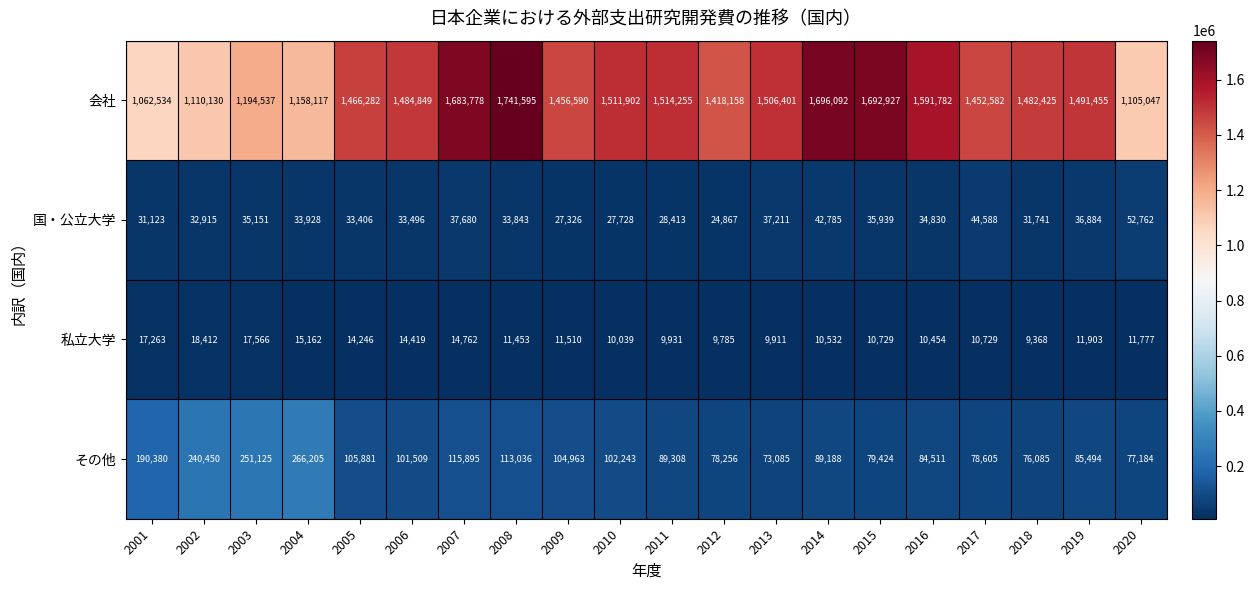

Where does the 国・公立大学 series first go above 33928?

2003